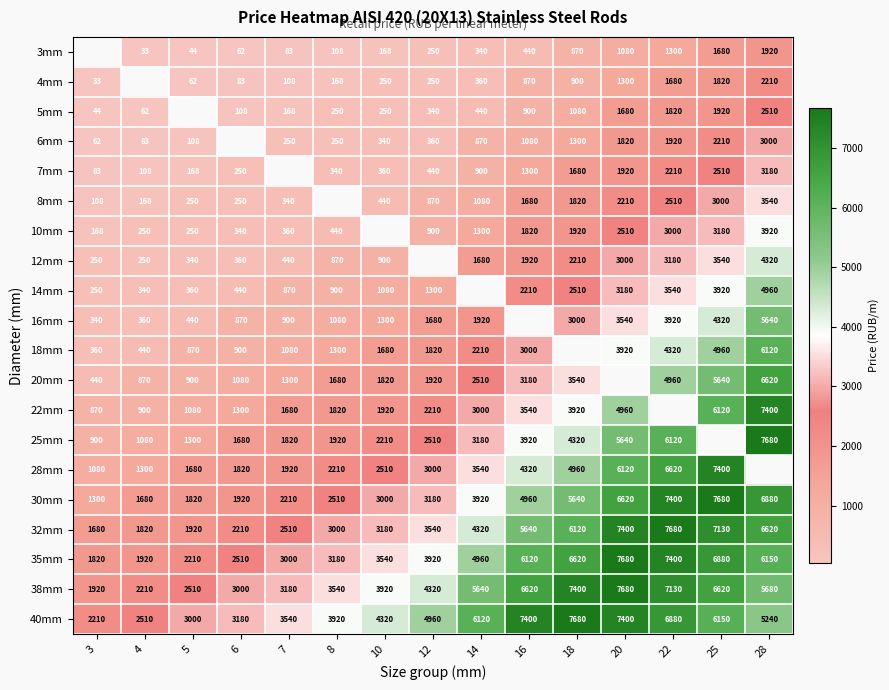

What is the difference between the 25mm values at 4 and 28?

6600